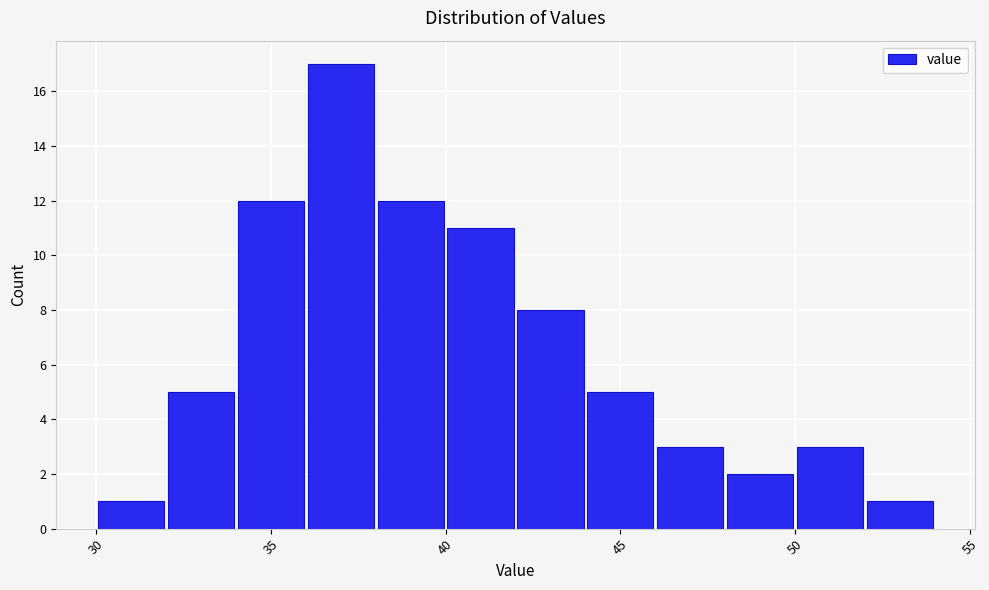

What is the height of the bar covering 52 to 54 on the x-axis? The values are not printed on the chart, so give them approximately, as read against the axis.

1